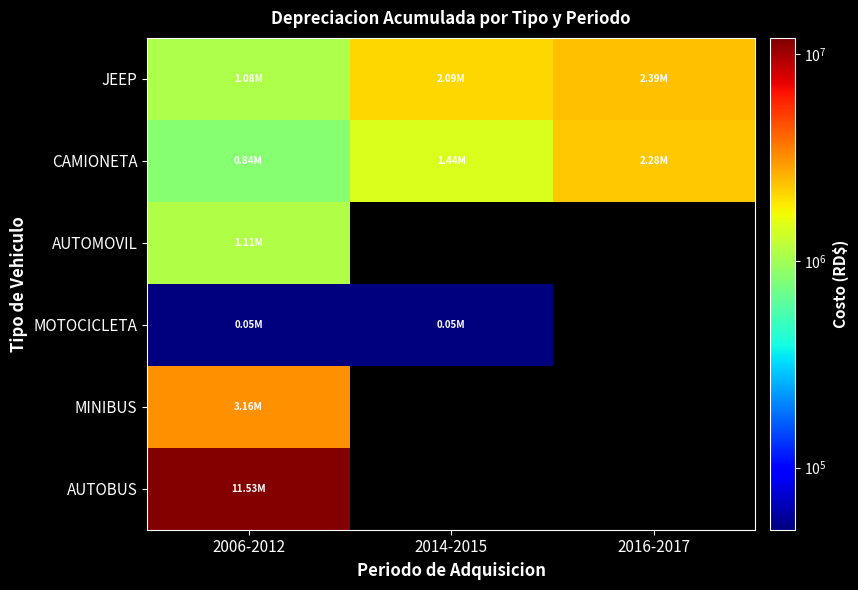

Is it true that CAMIONETA equals 2283900.0 at 2016-2017?

True